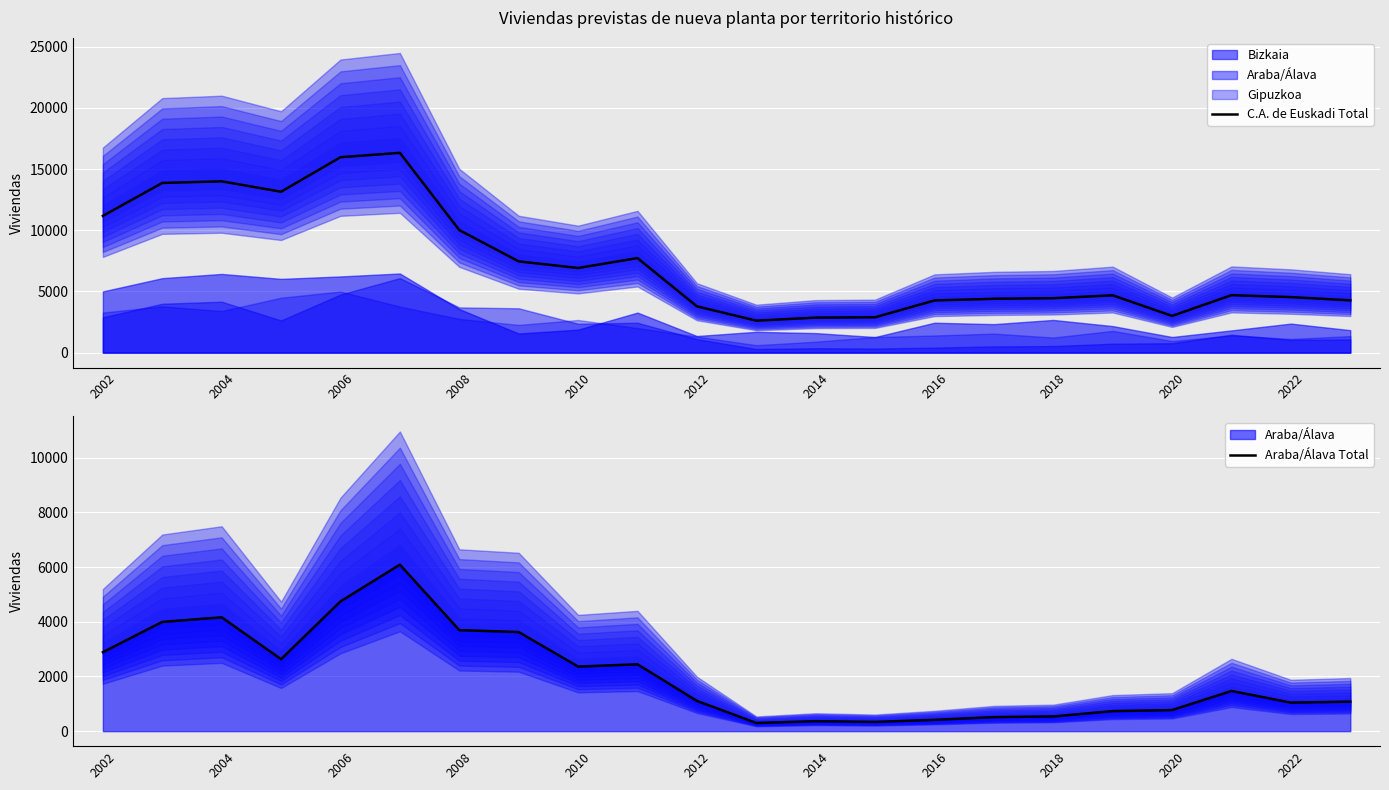

Is it true that C.A. de Euskadi Total equals 4264 at 2016?

True